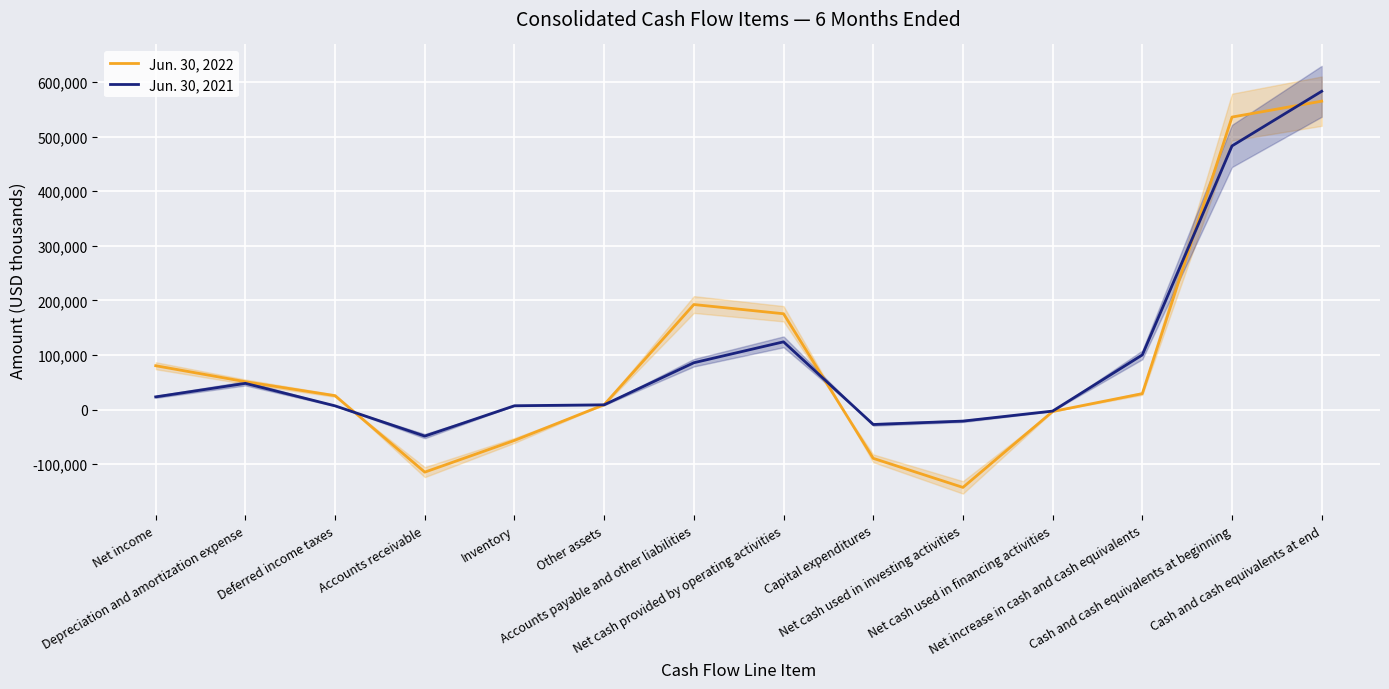

What is the label of the 8th point from the right?

Accounts payable and other liabilities